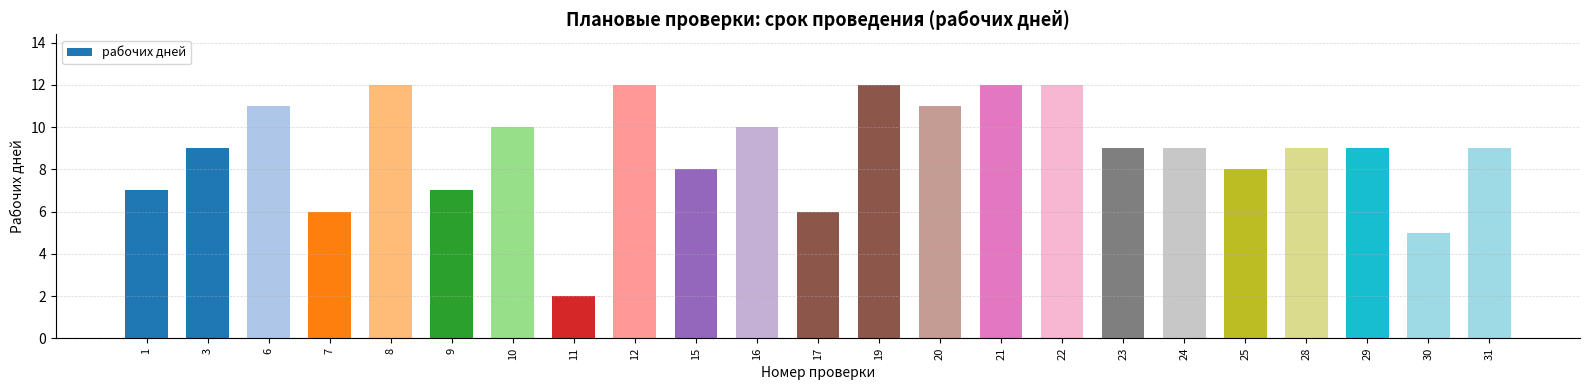

The value at 16 is 18. True or false?

False